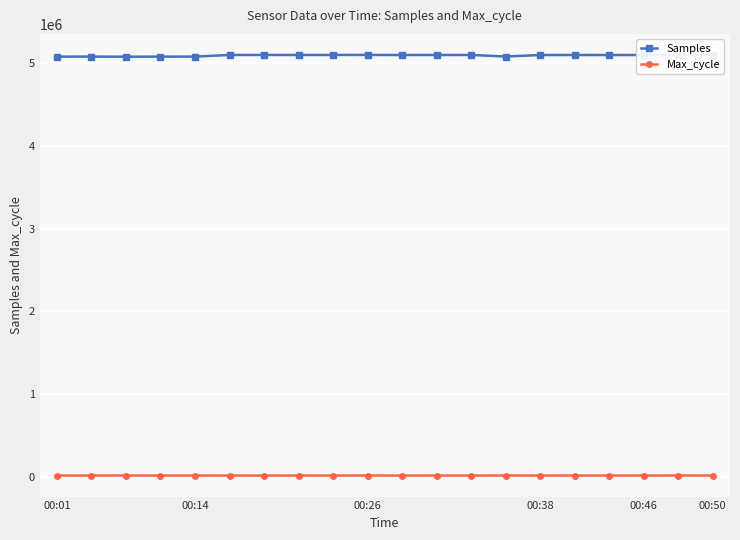

List the series in order of their peak value, highest first.

Samples, Max_cycle